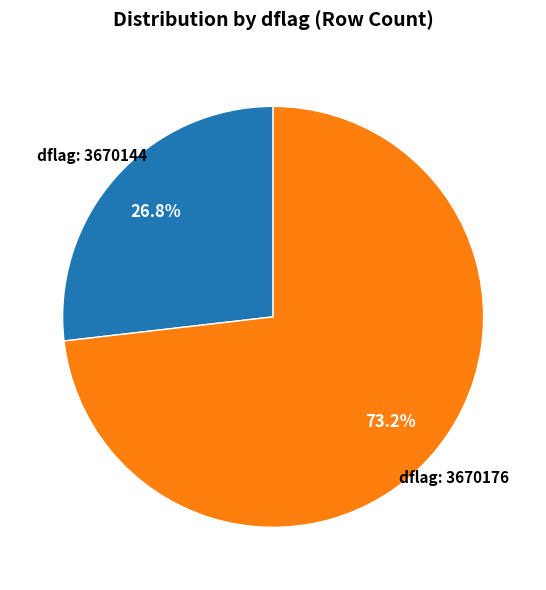

Is there a majority slice in this chart?

Yes